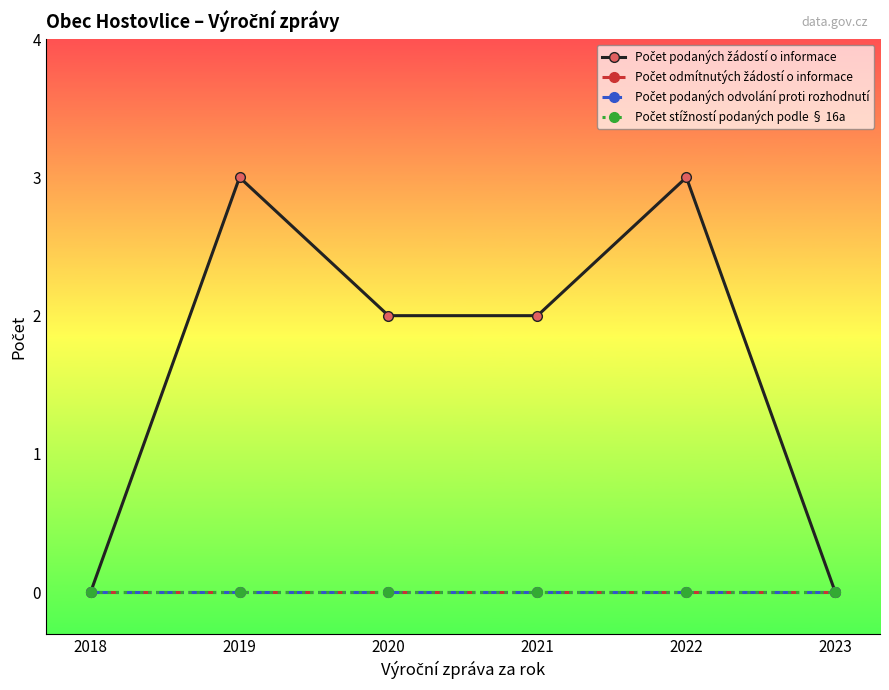

True or false: Počet podaných odvolání proti rozhodnutí and Počet stížností podaných podle § 16a intersect in this chart.

False